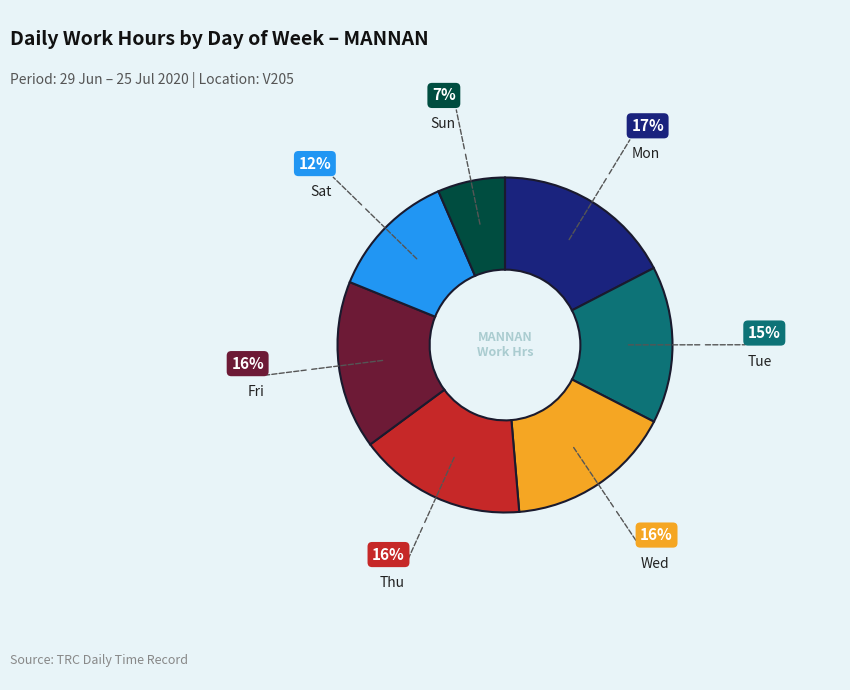

Count the number of slices in the pie.

7